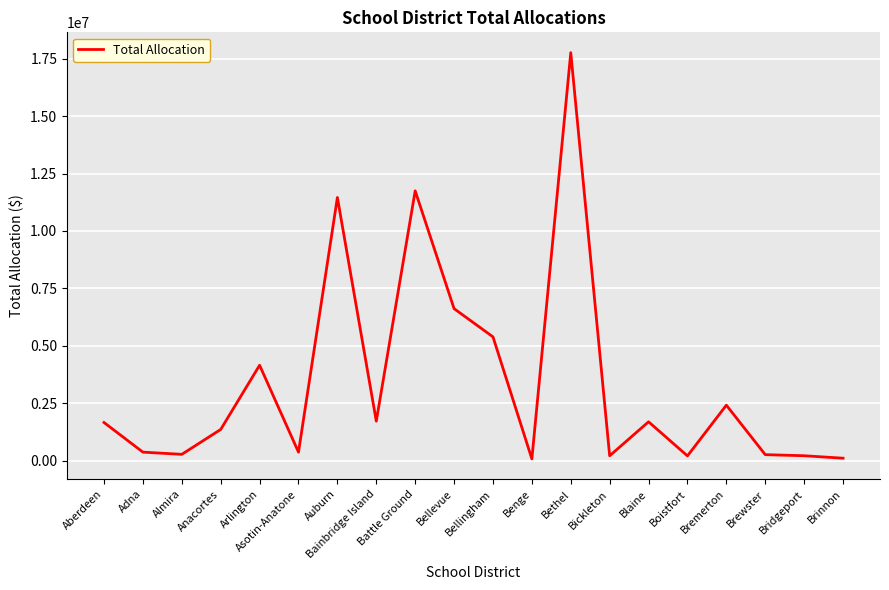

Which category has the highest value across all series?

Bethel